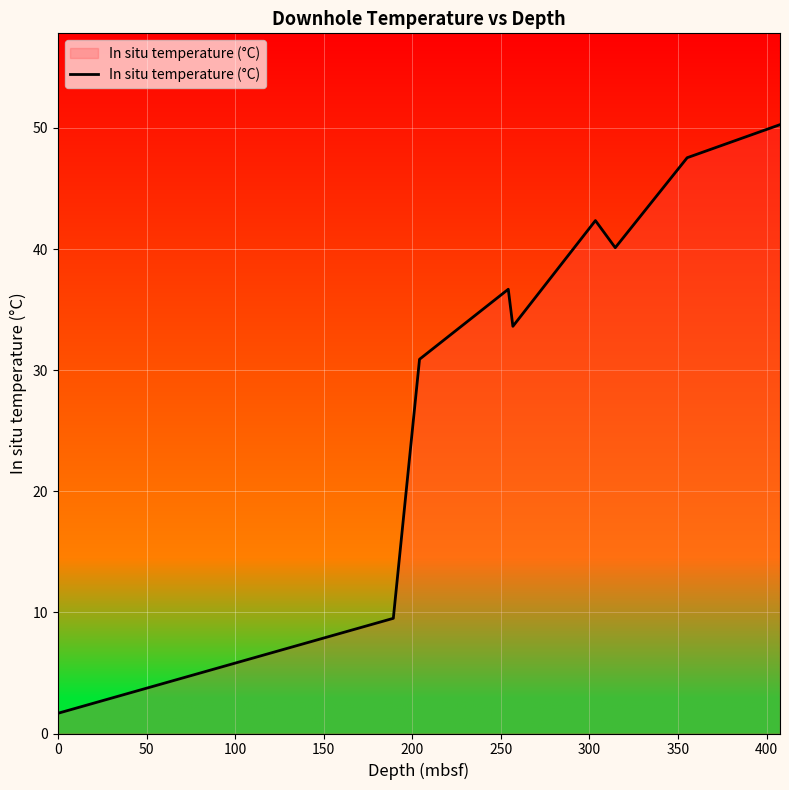

What is the minimum value shown in the chart?

1.7